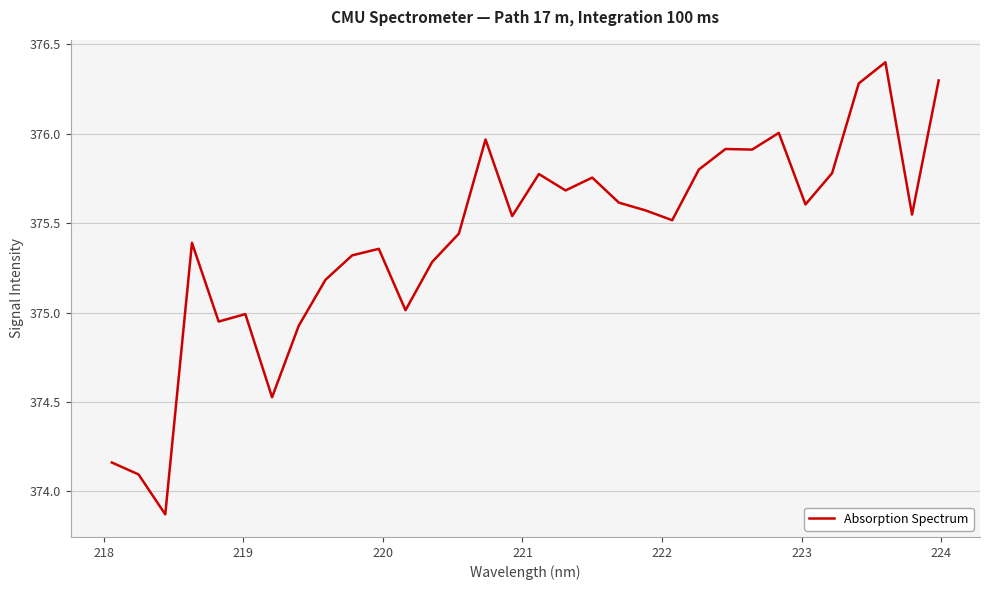

Does the chart display data point markers on the line(s)?

No